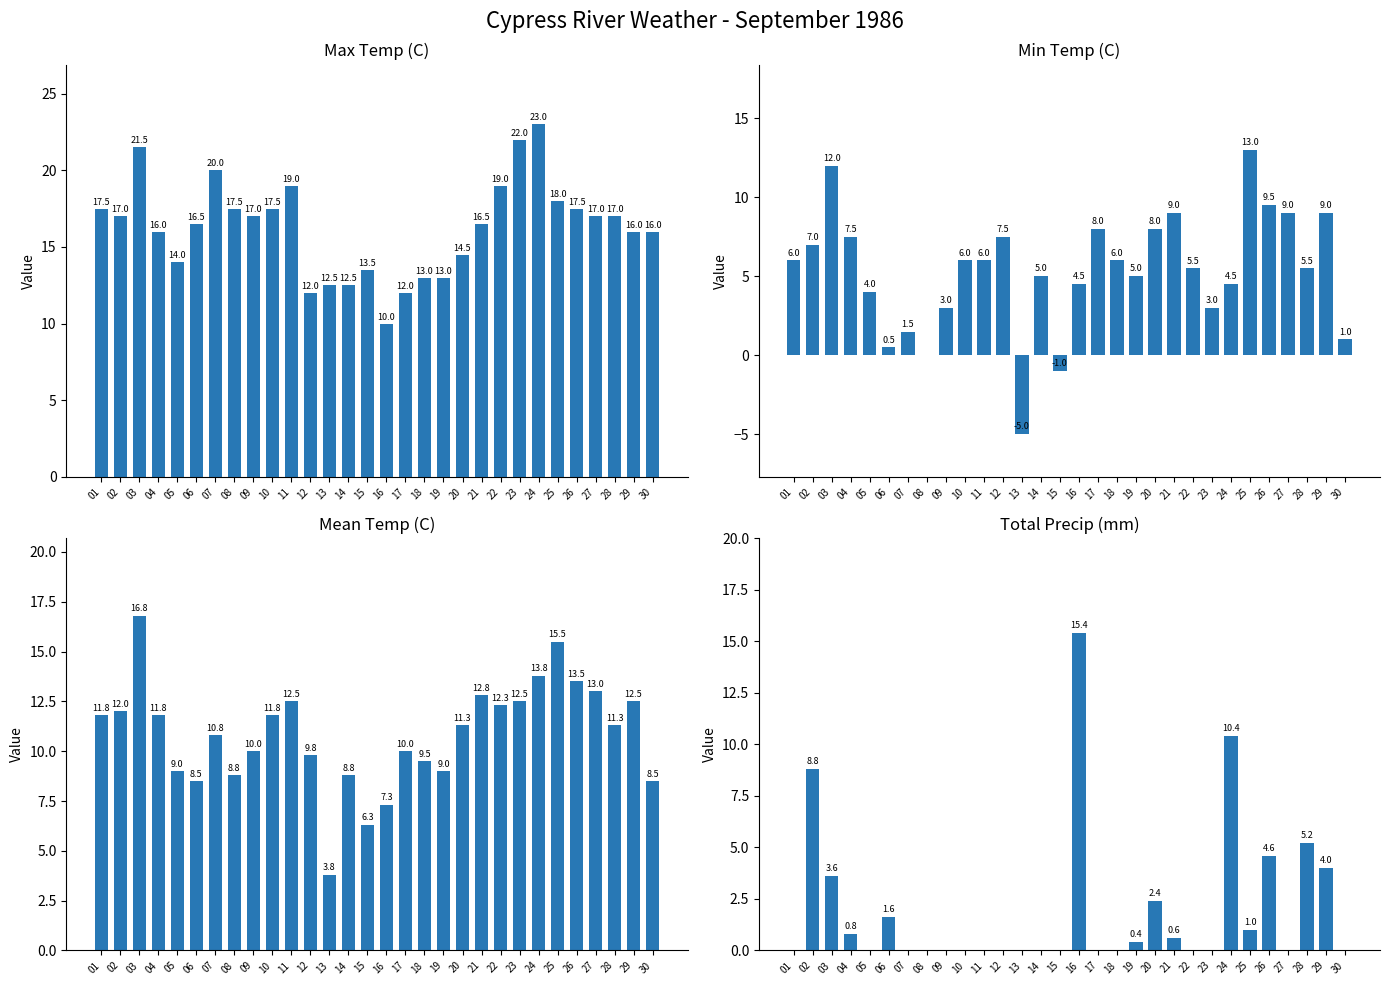

At which category does the chart reach its peak across all series?

24